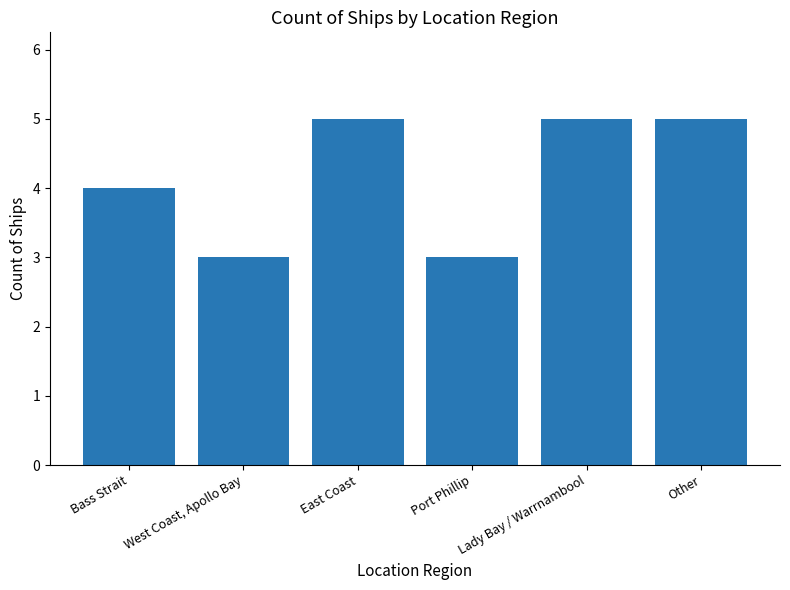

Is it true that the value at Bass Strait is 2?

False